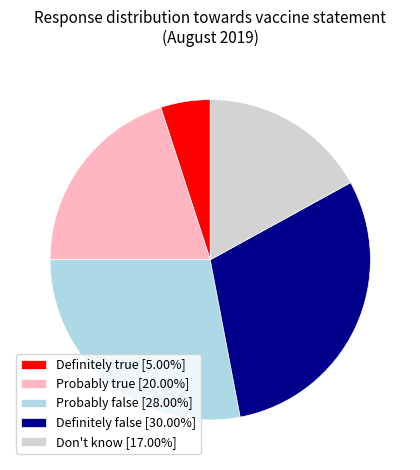

Does Probably true [20.00%] represent more than half of the total?

No